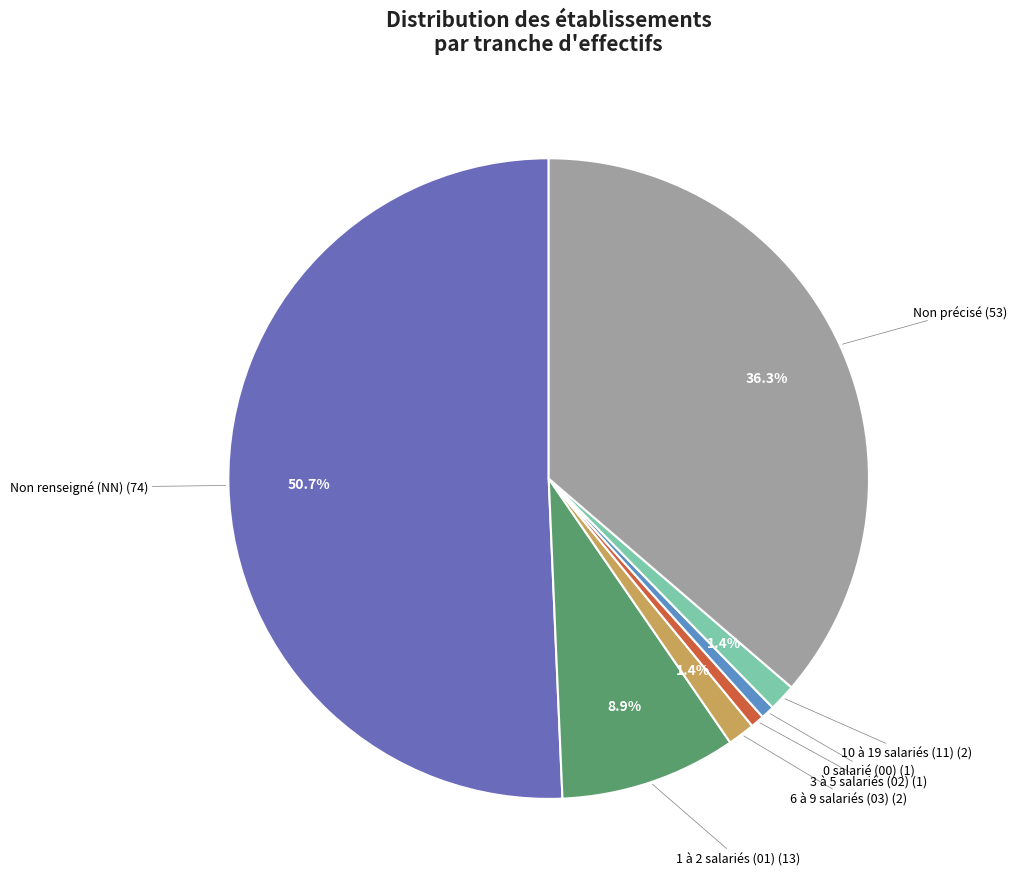

To the nearest percent, what is the average slice percentage?

14%